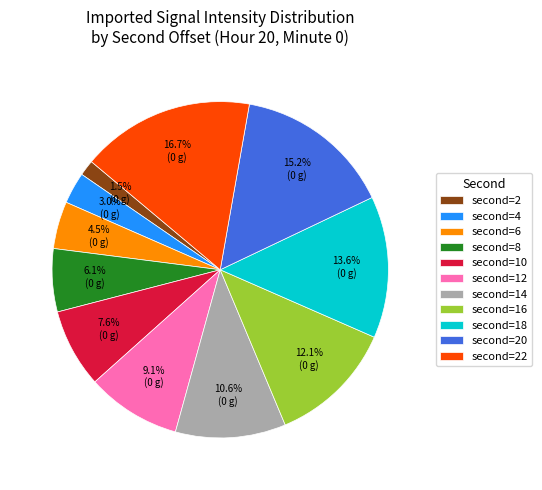

Is there any slice that represents more than half of the pie?

No